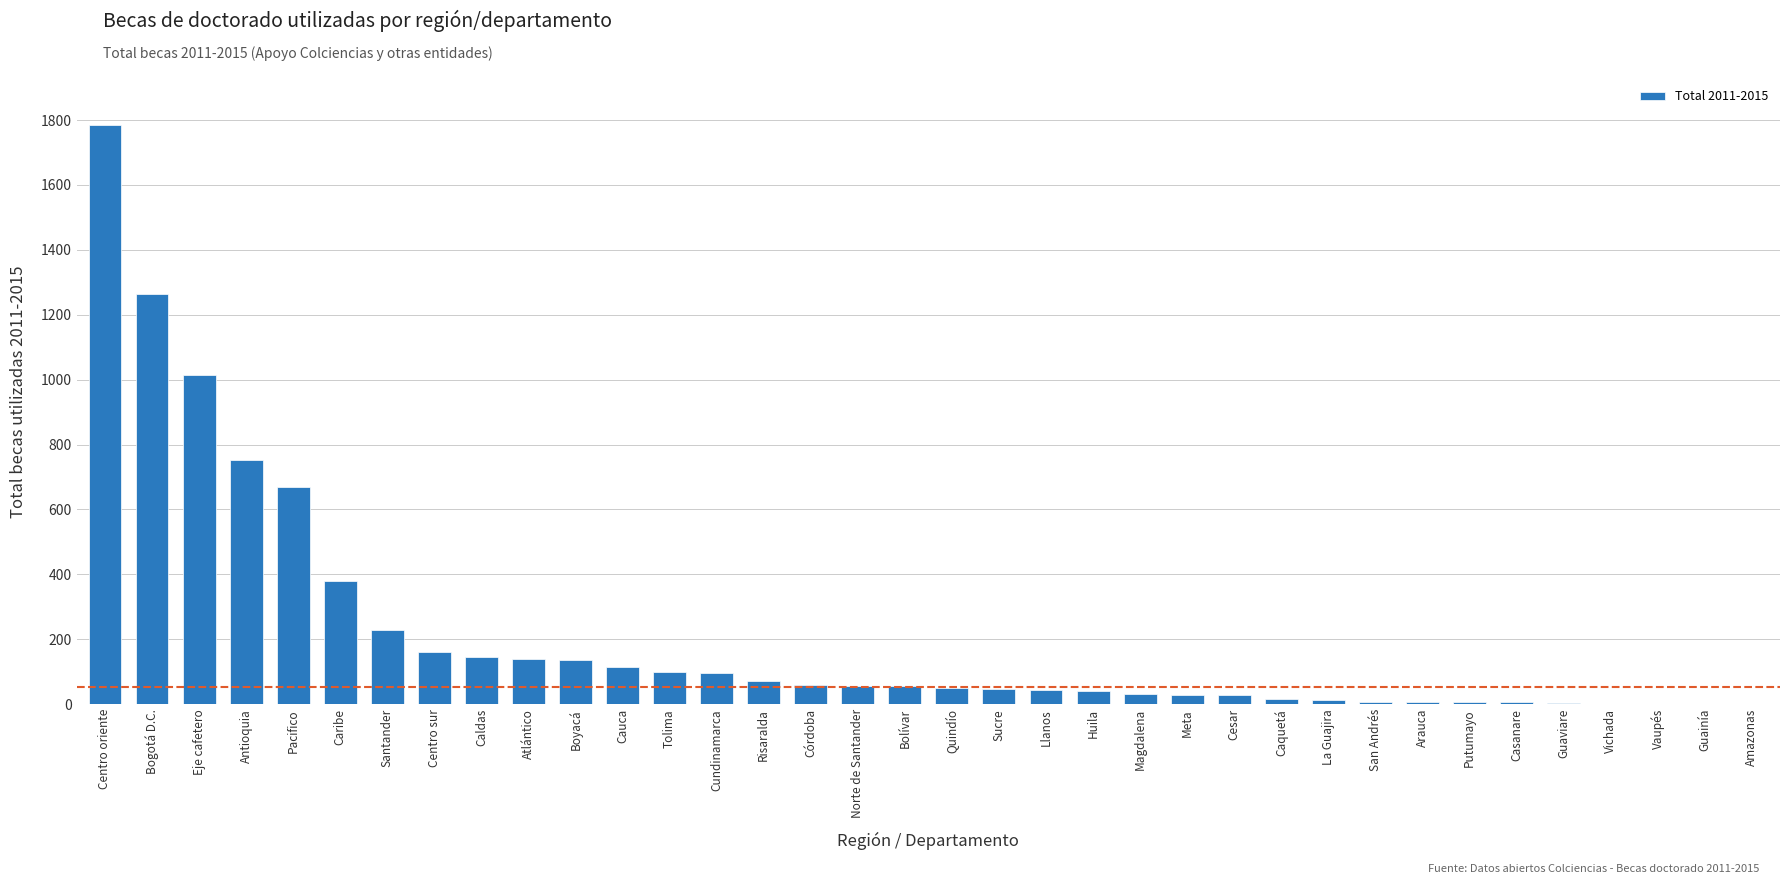

Where does the data first go above 57?

Centro oriente